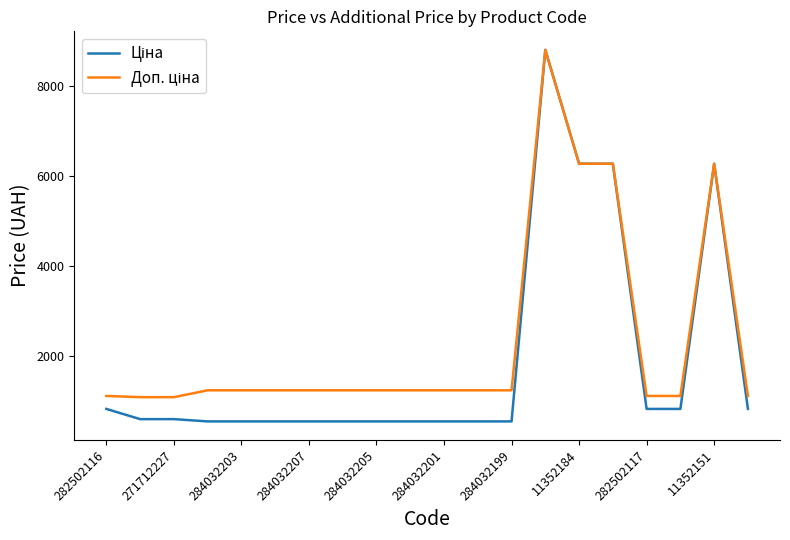

What is the smallest value displayed?

535.4